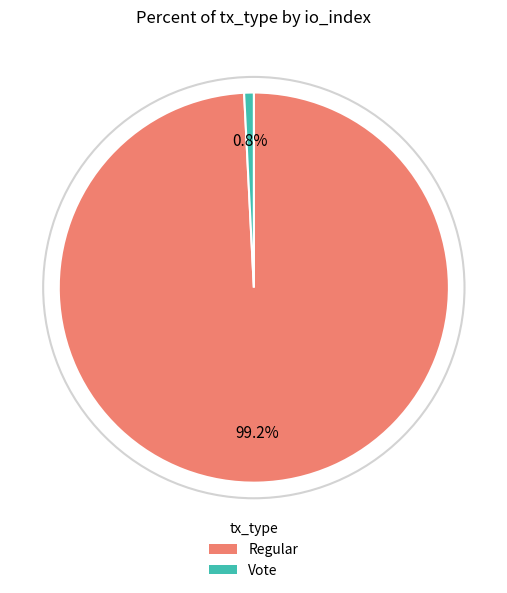

How many slices are in this pie chart?

2